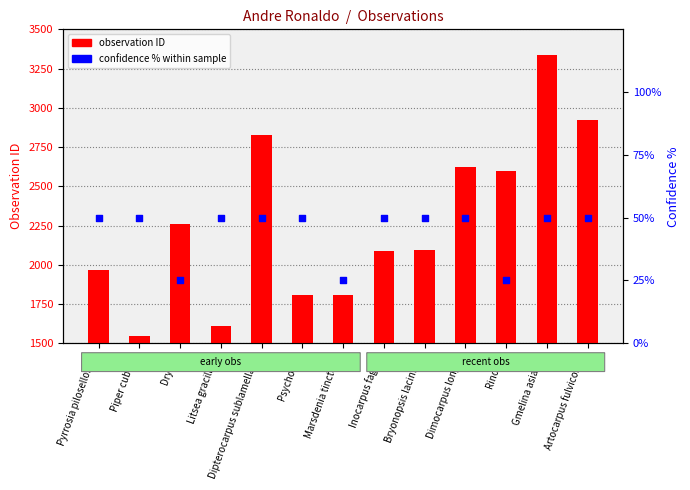

At how many categories does at least one series exceed 2190?

6